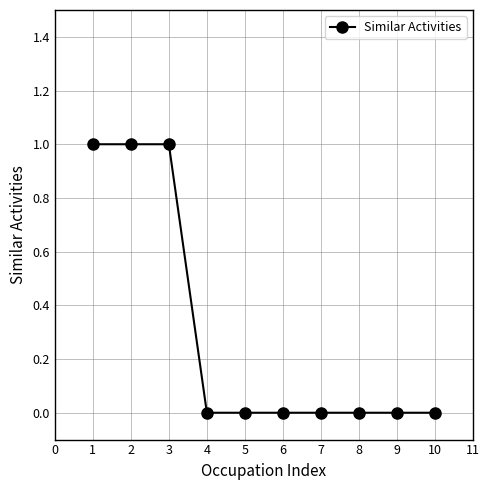

What is the sum of all values?

3